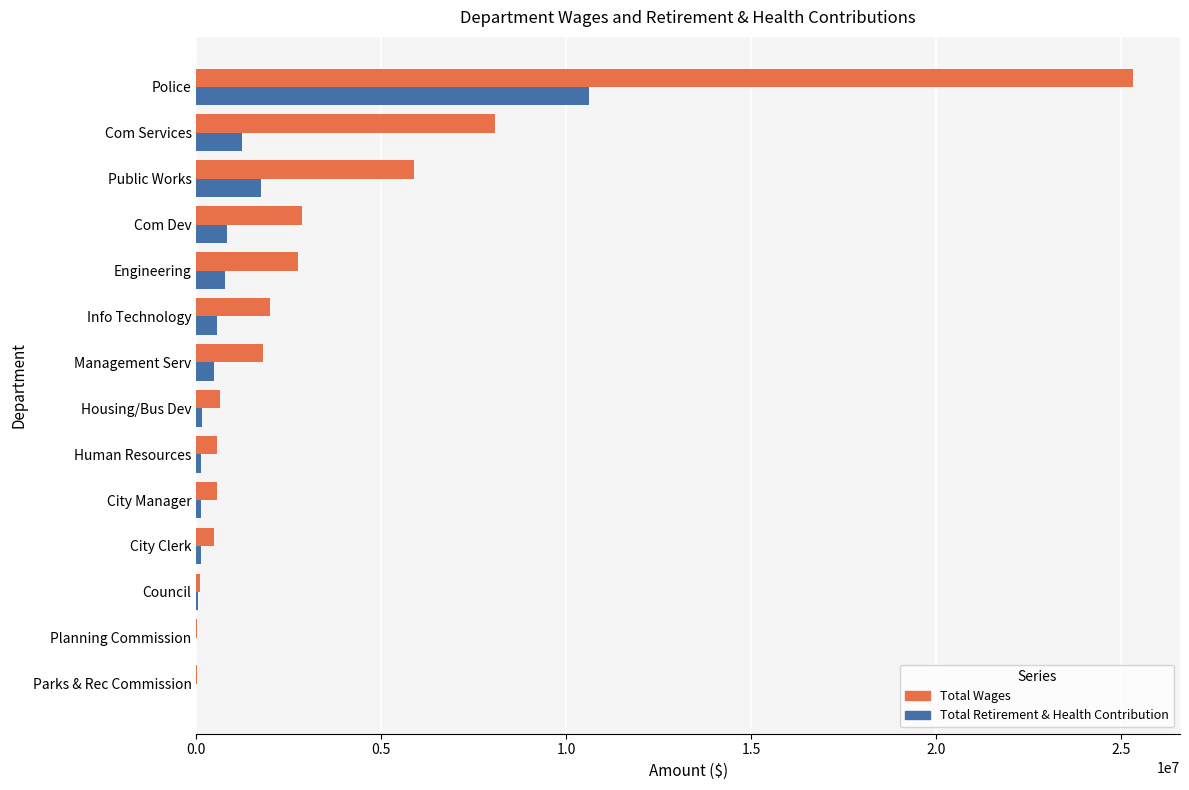

At which category is the sum across all series the highest?

Police